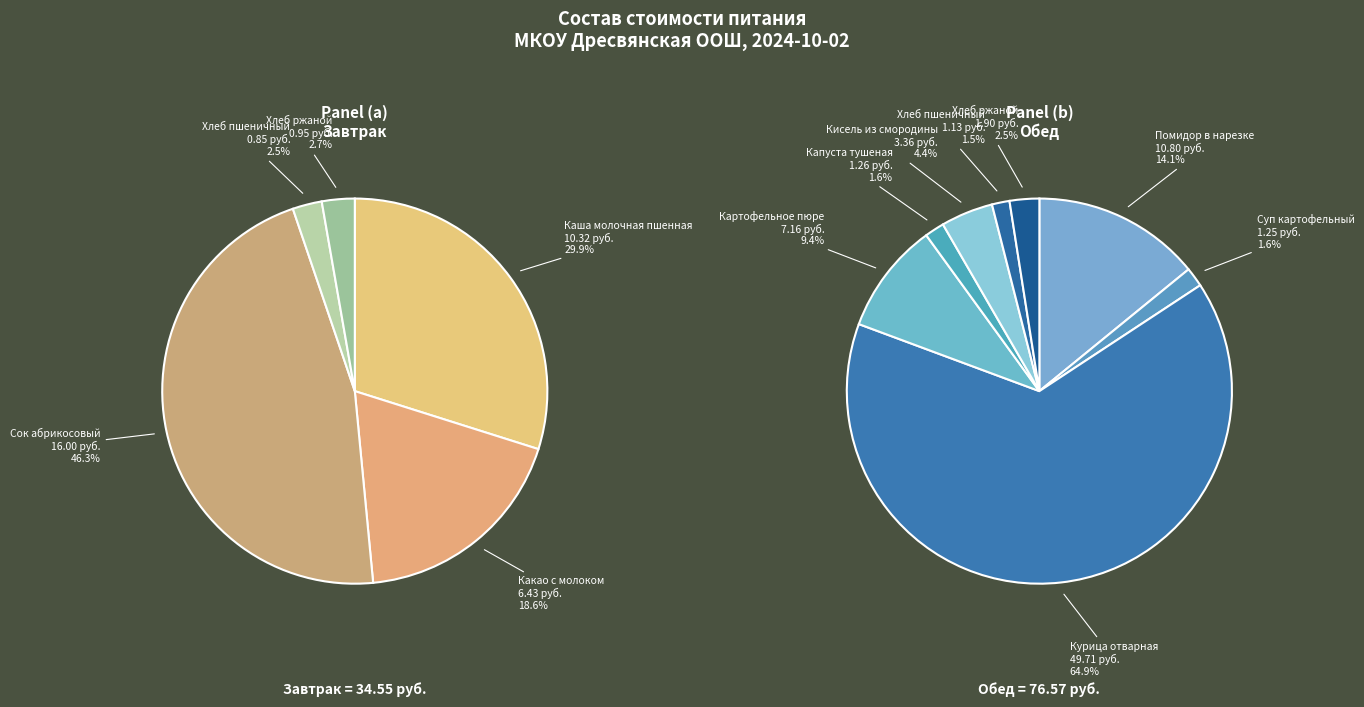

Which slice is the largest?

курица отварная